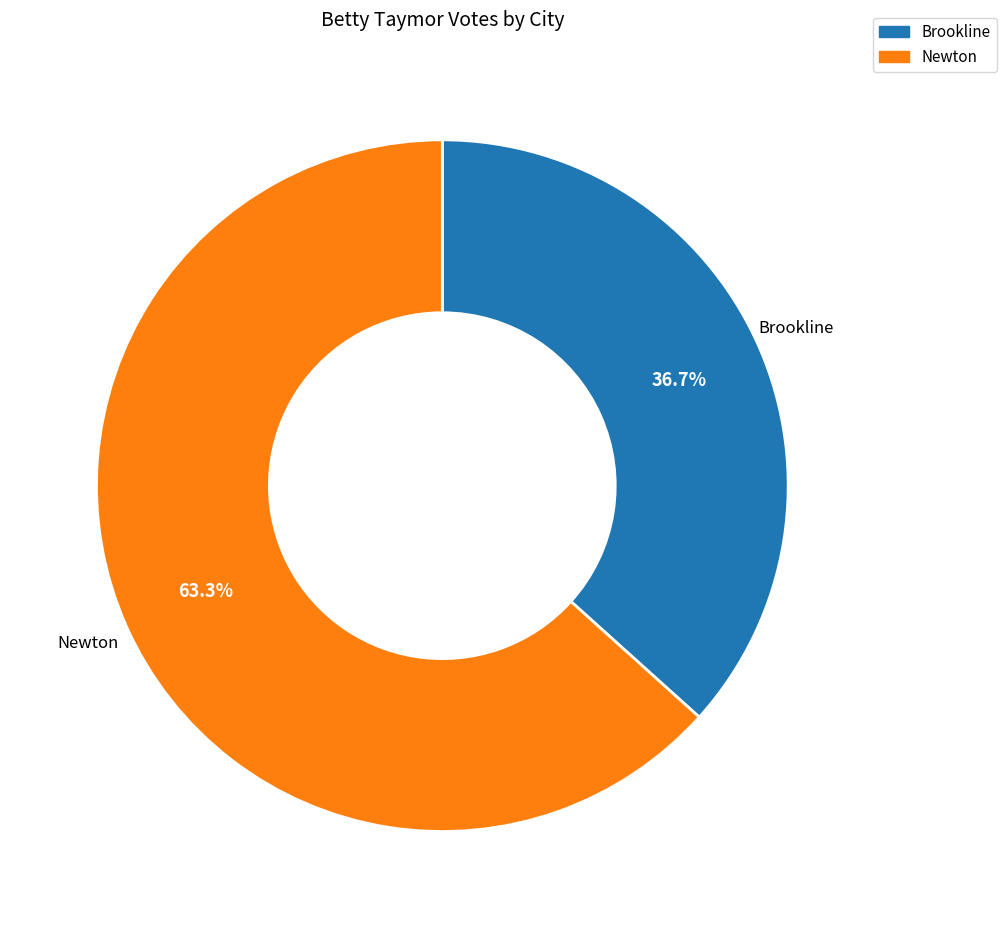

To the nearest percent, what is the difference between the Newton and Brookline slice percentages?

27%